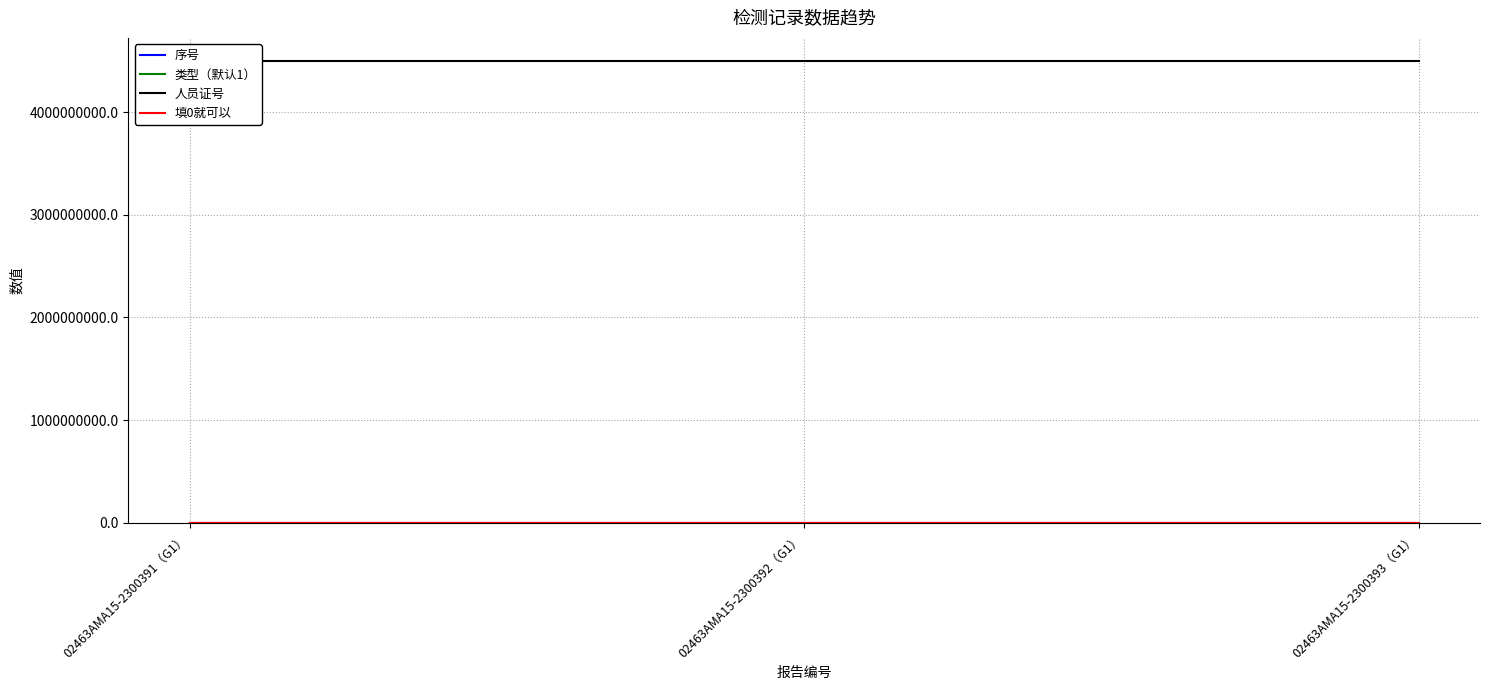

Which has a higher value, 02463AMA15-2300392（G1） or 02463AMA15-2300391（G1）?

02463AMA15-2300392（G1）